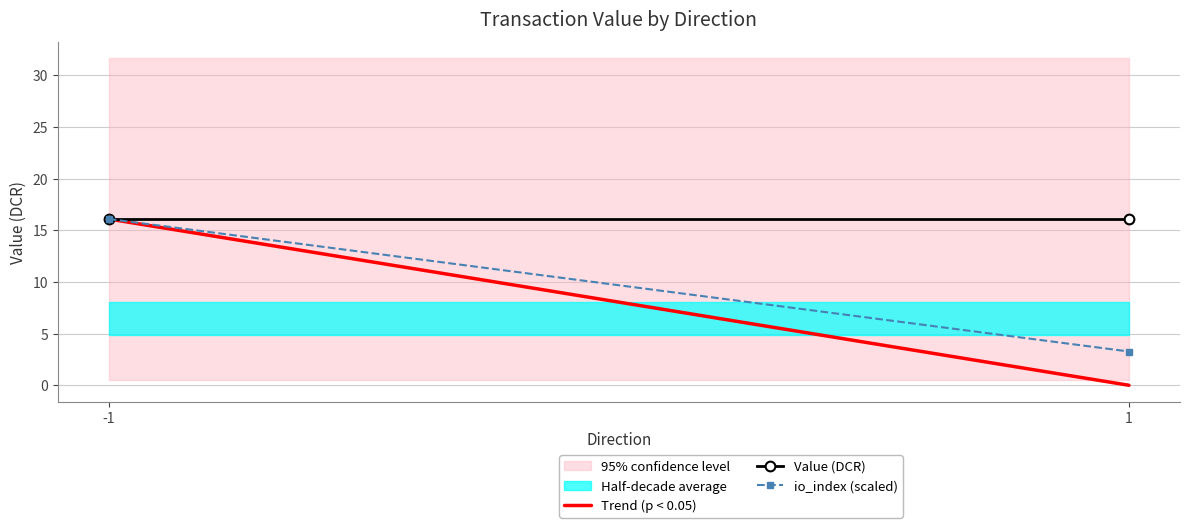

The value of Value (DCR) at -1 is 22.7. True or false?

False